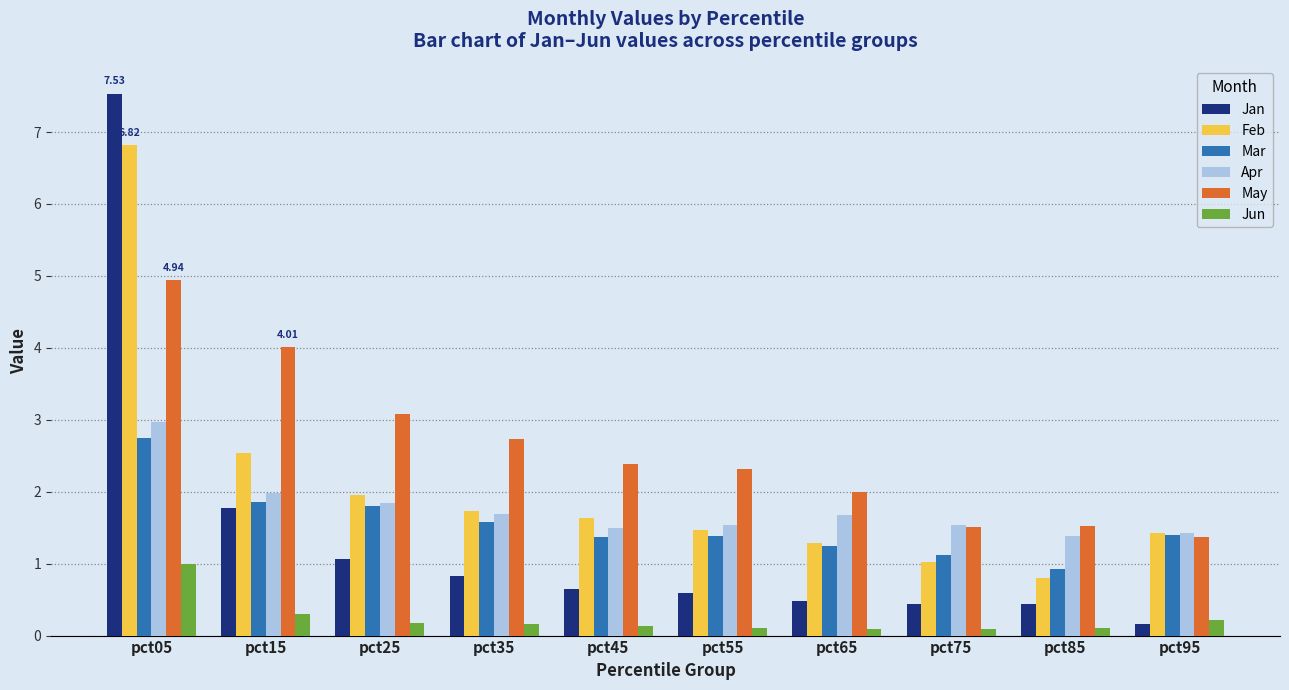

Which series has the largest total across all categories?

May